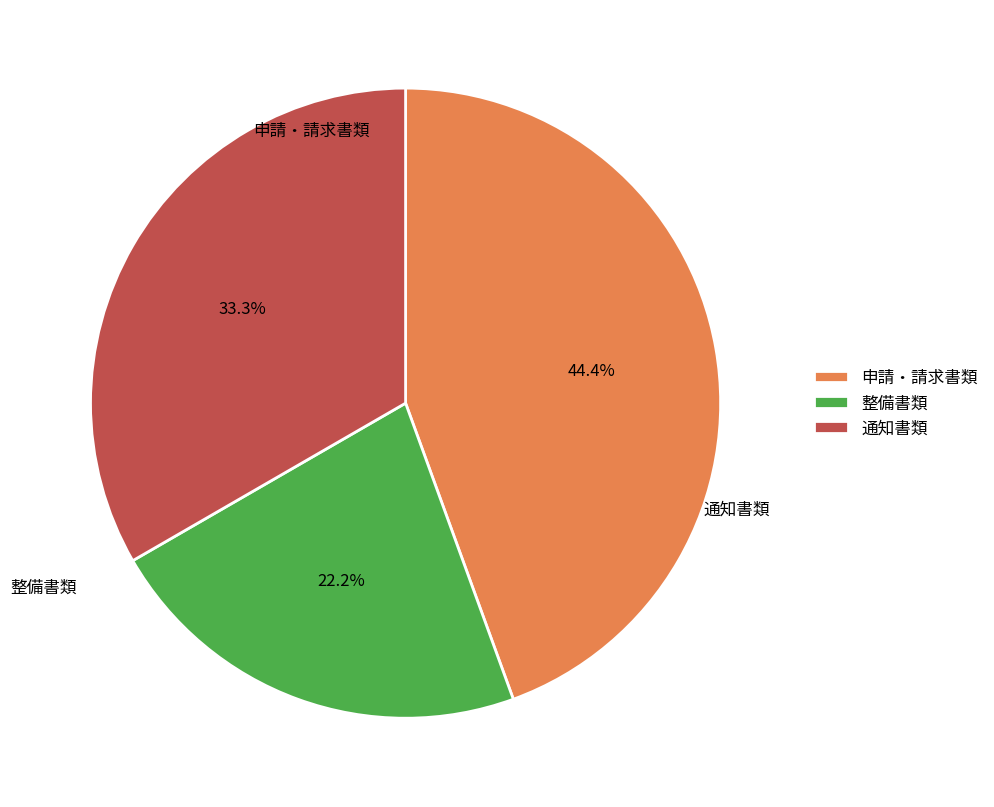

What is the largest slice in the pie chart?

申請・請求書類